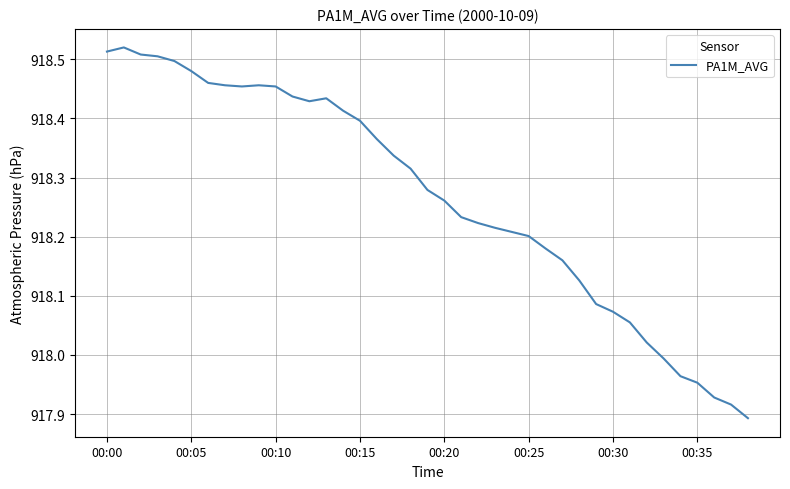

What is the difference between the maximum and minimum values?

0.6